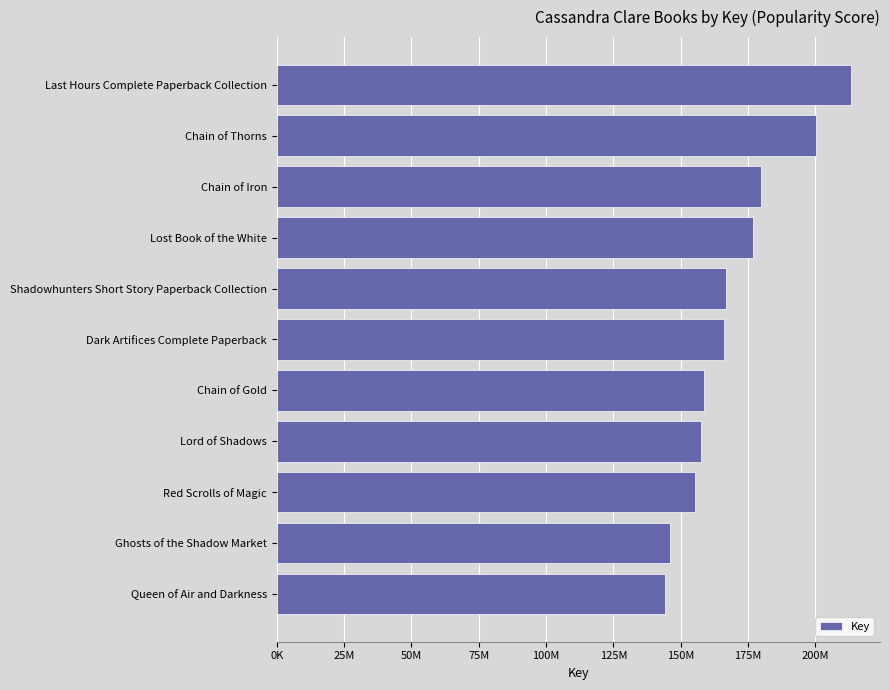

Are the bars horizontal?

Yes